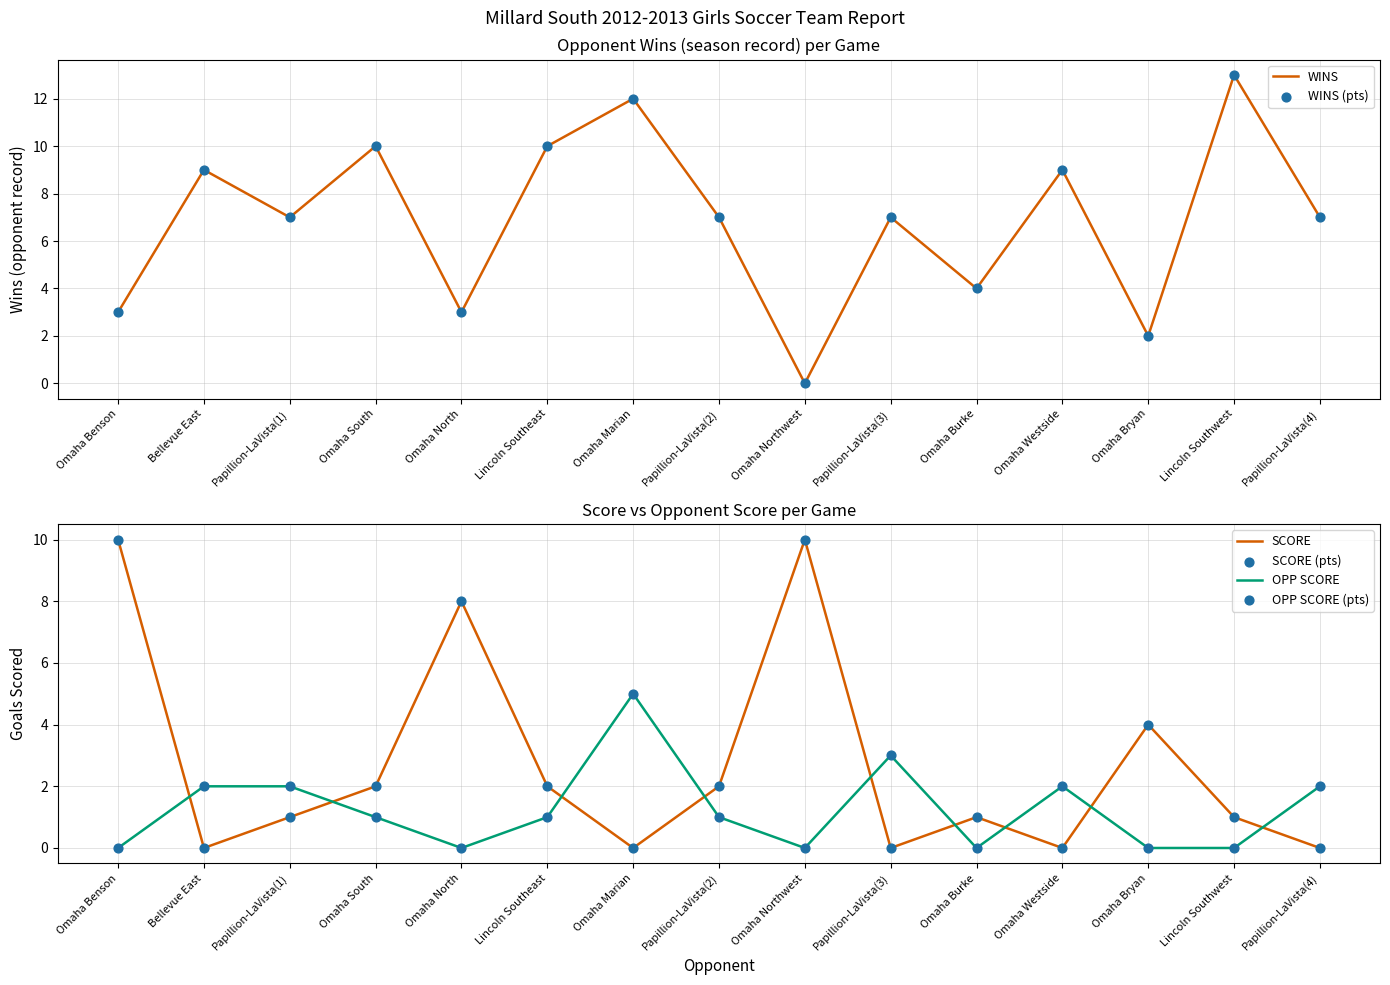

Which series has the largest total across all categories?

WINS